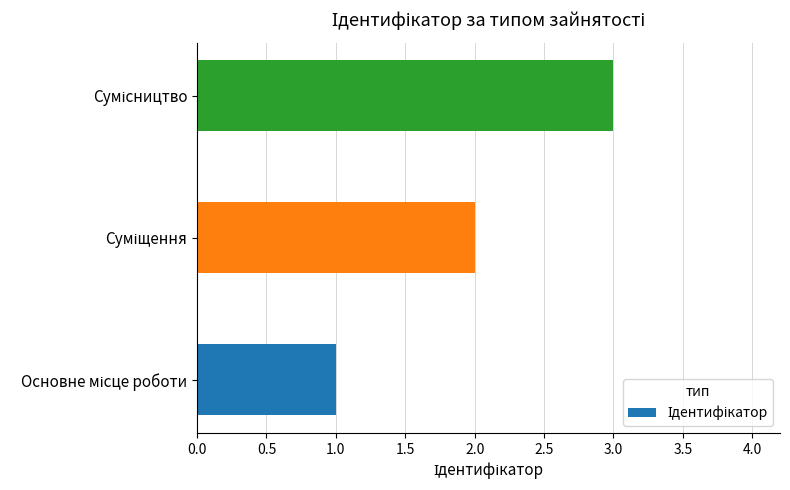

What is the sum of all values?

6